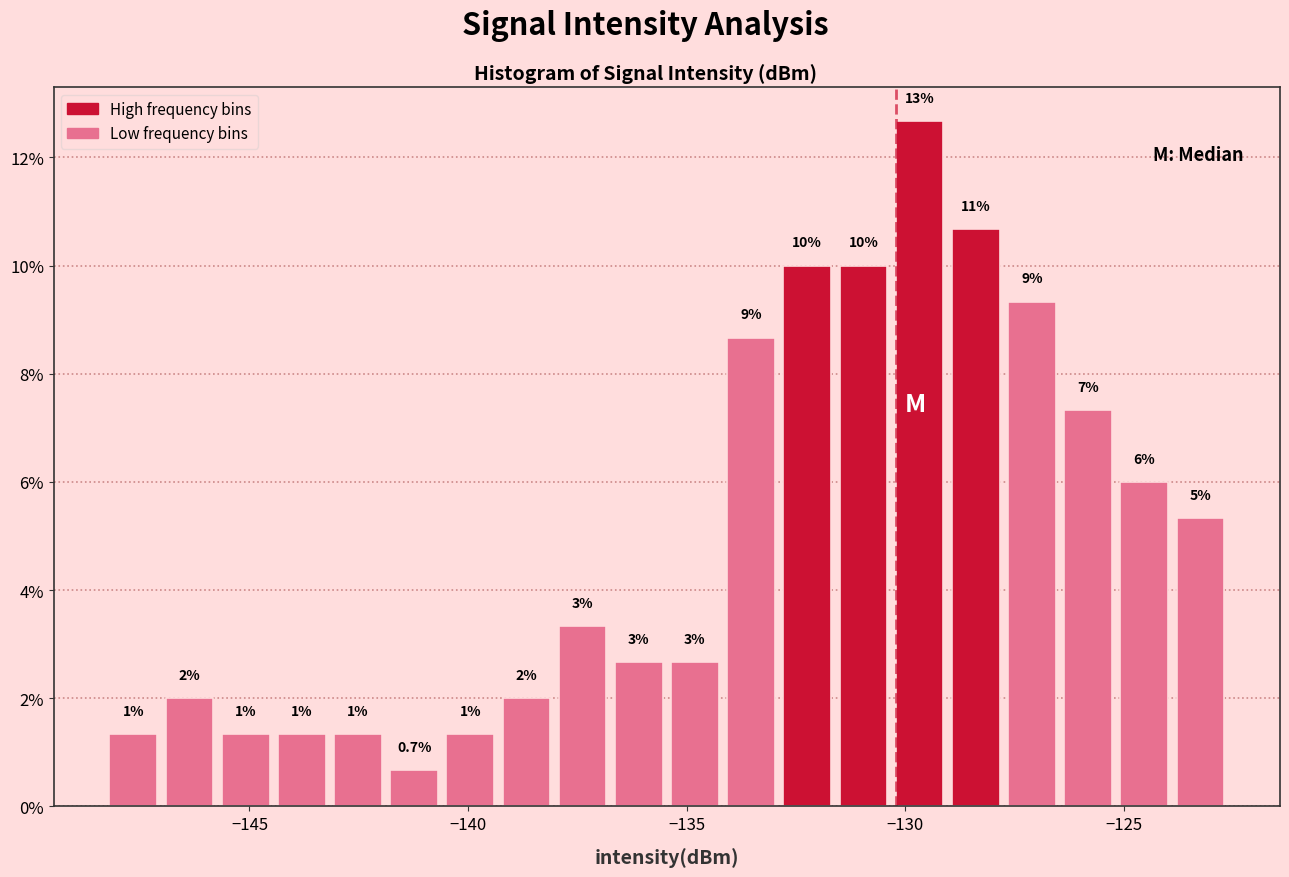

Read against the x-axis, roughly where is the centre of the tallest bar?

-129.5